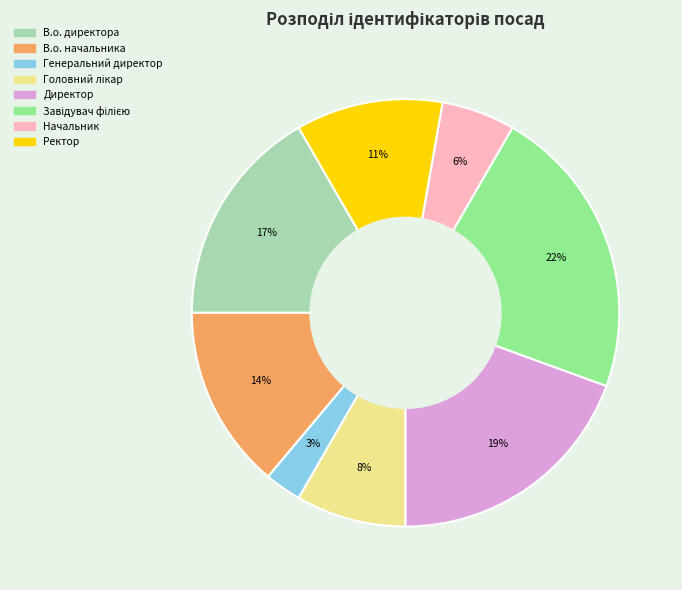

To the nearest percent, what portion does Начальник represent?

6%